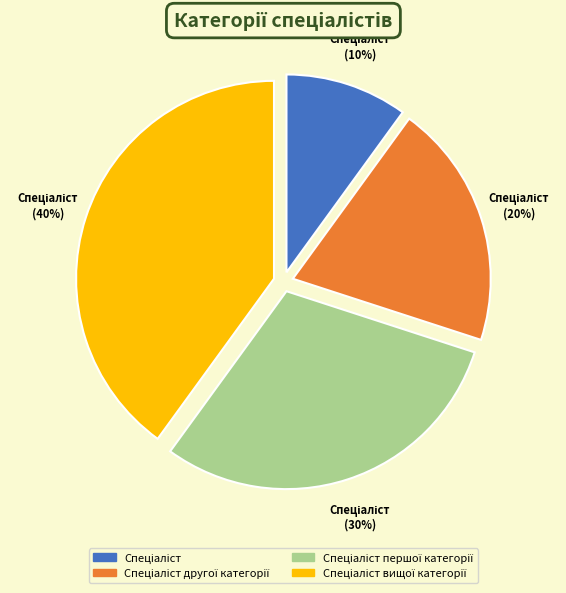

Is there any slice that represents more than half of the pie?

No